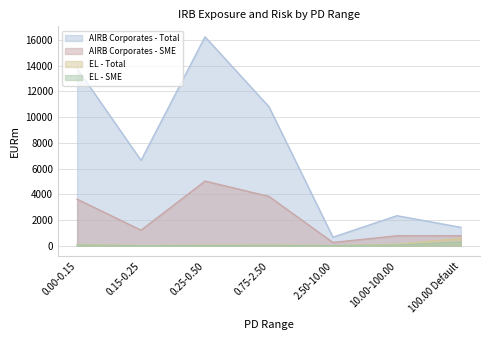

What is the difference between the EL - Total values at 0.25-0.50 and 0.15-0.25?

31.5